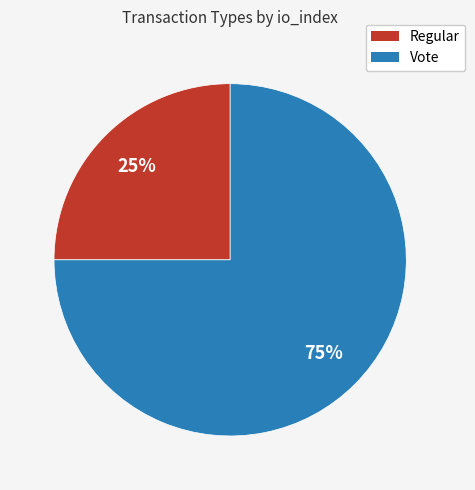

How many segments does this pie chart have?

2